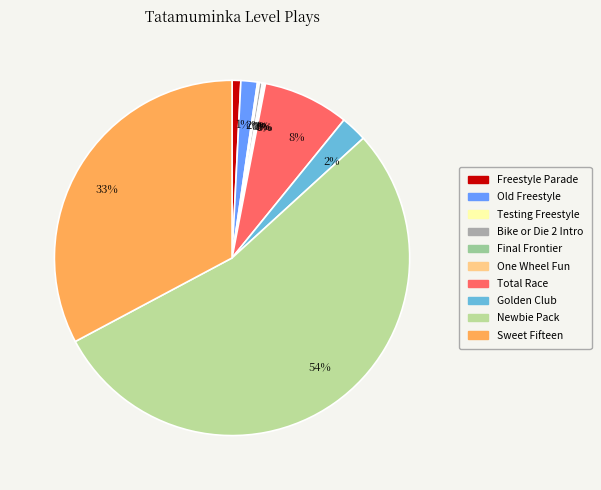

What is the total percentage of Total Race and Old Freestyle?

9.3%